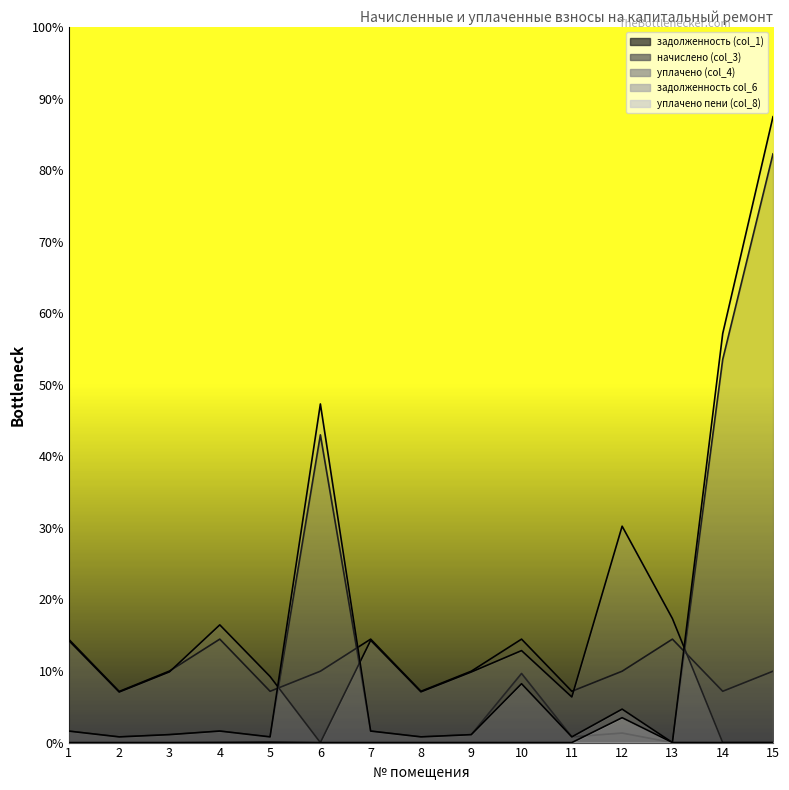

Where does the задолженность (col_1) series first go above 333?

1